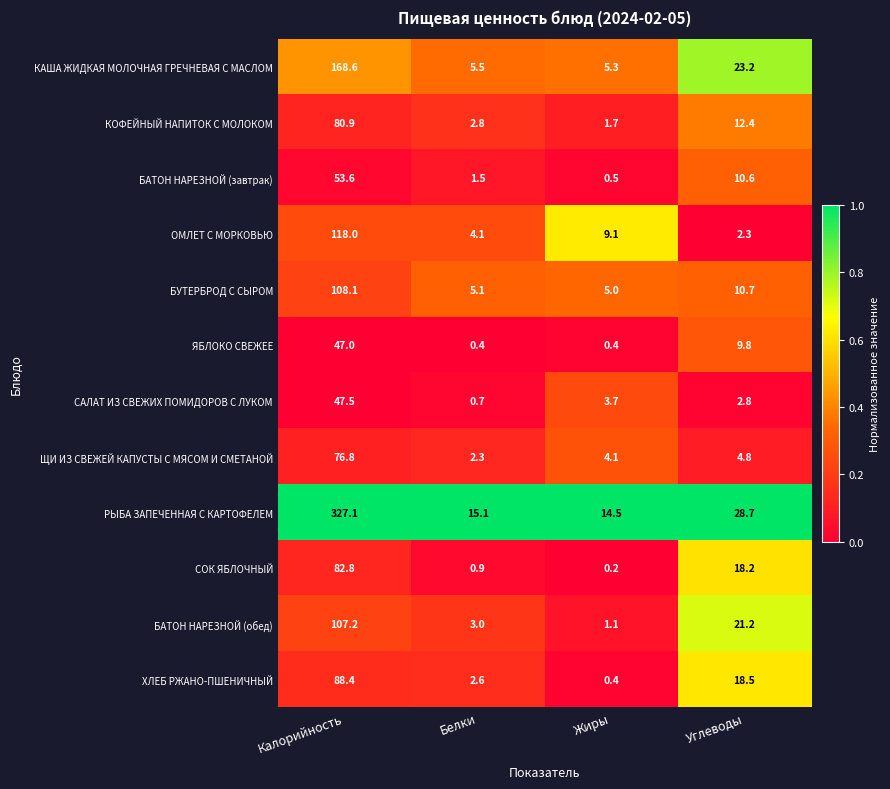

Between Калорийность and Жиры, which series saw the biggest shift?

РЫБА ЗАПЕЧЕННАЯ С КАРТОФЕЛЕМ